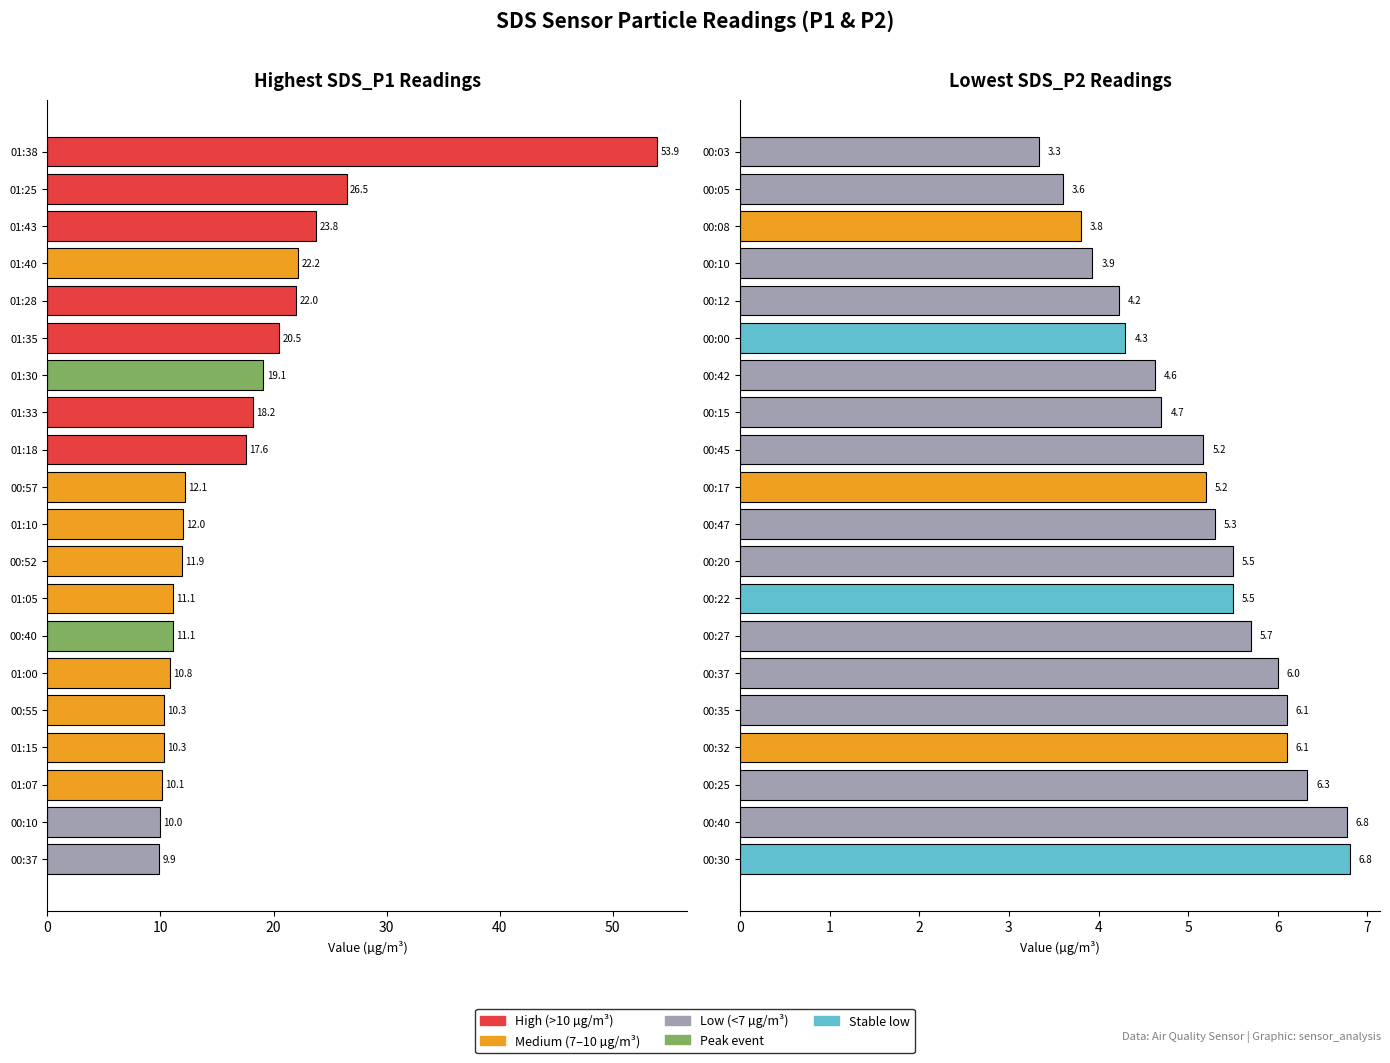

Which series has the largest total across all categories?

SDS_P1